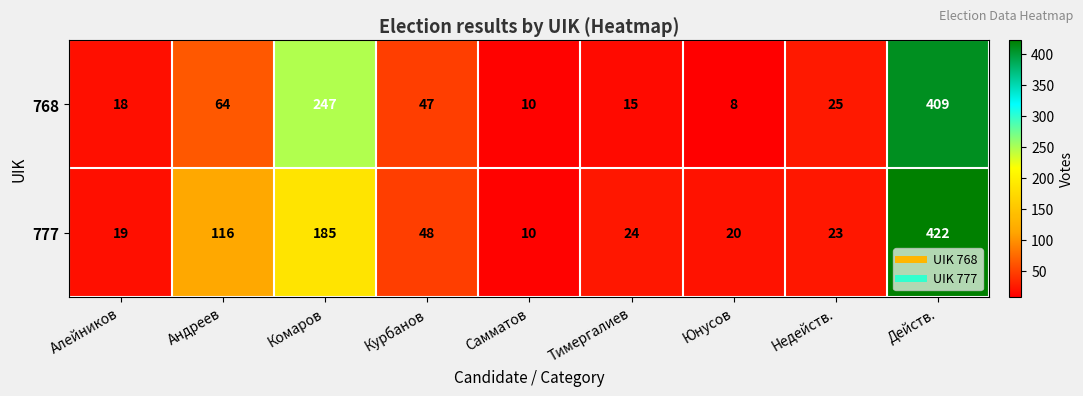

Is the value of 768 at Комаров greater than the value of 777 at Самматов?

Yes